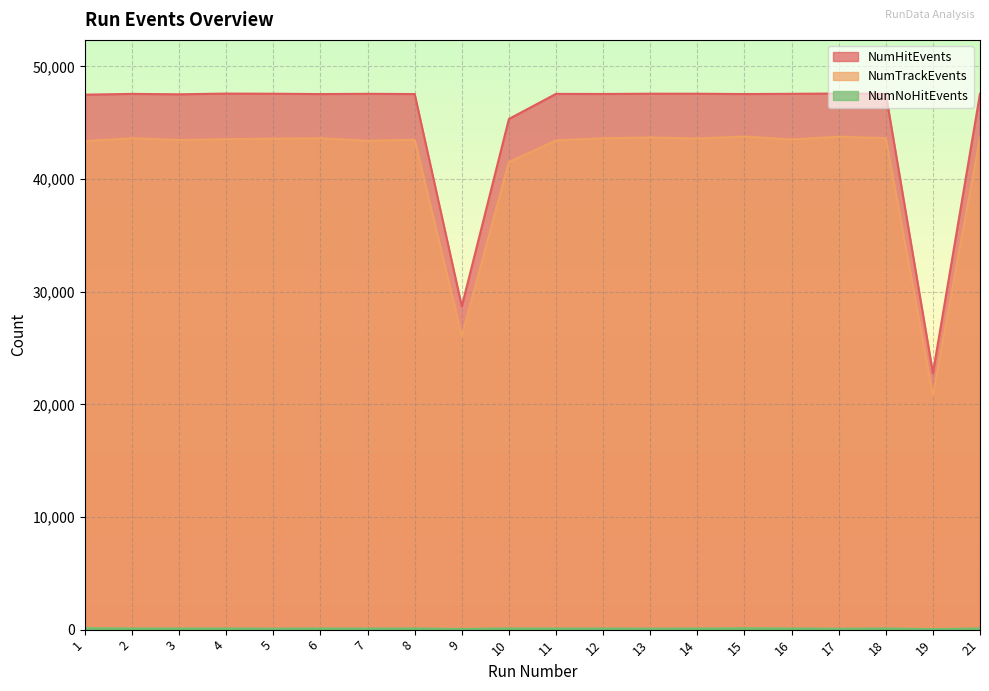

True or false: NumTrackEvents and NumNoHitEvents cross at least once.

False